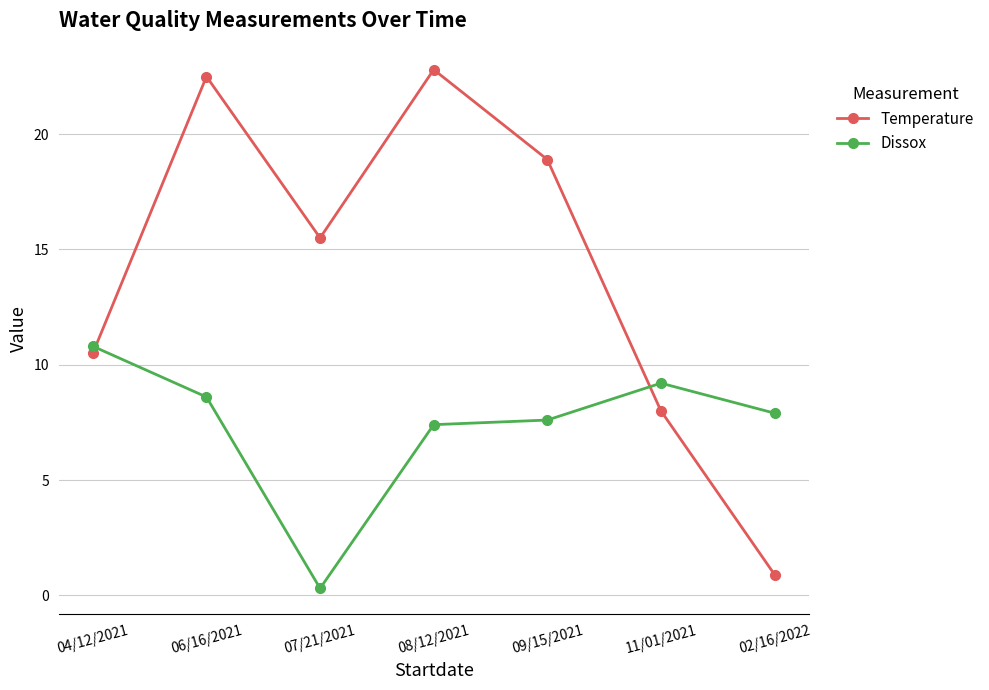

Where is the first local minimum for Temperature?

07/21/2021